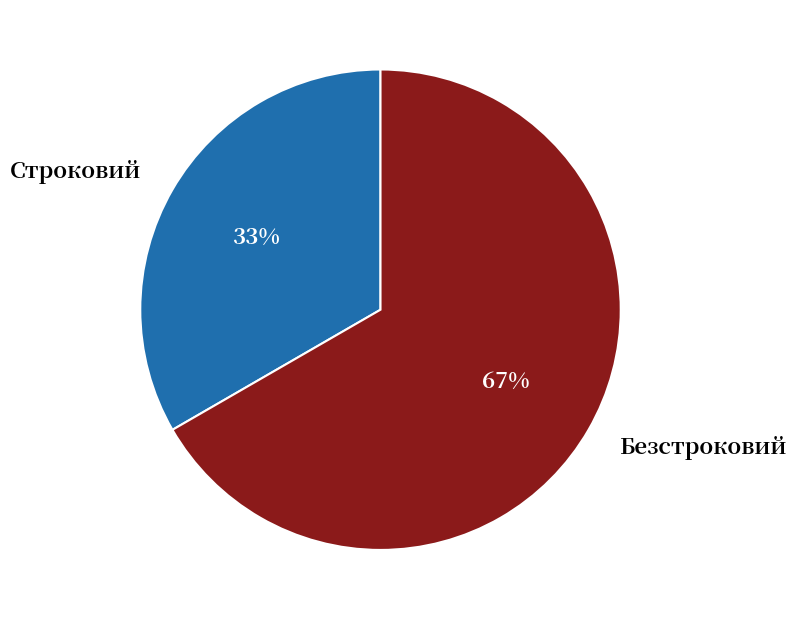

Count the number of slices in the pie.

2